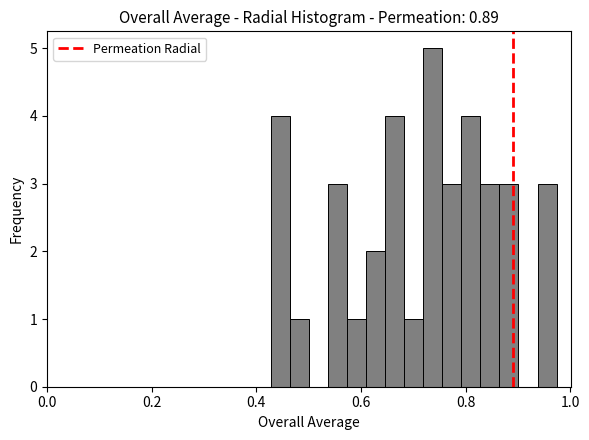

Read against the x-axis, roughly where is the centre of the tallest bar?

0.74